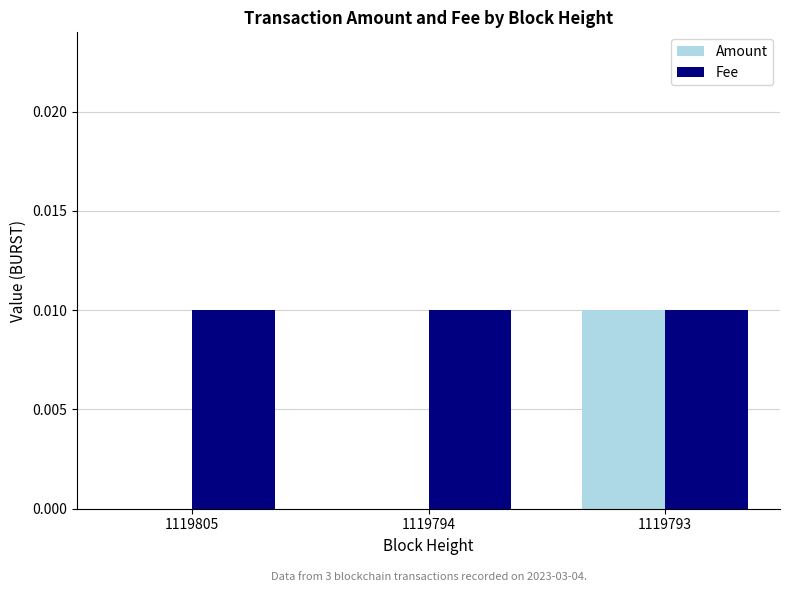

True or false: Fee has a value of 0.0 at 1119794.

True